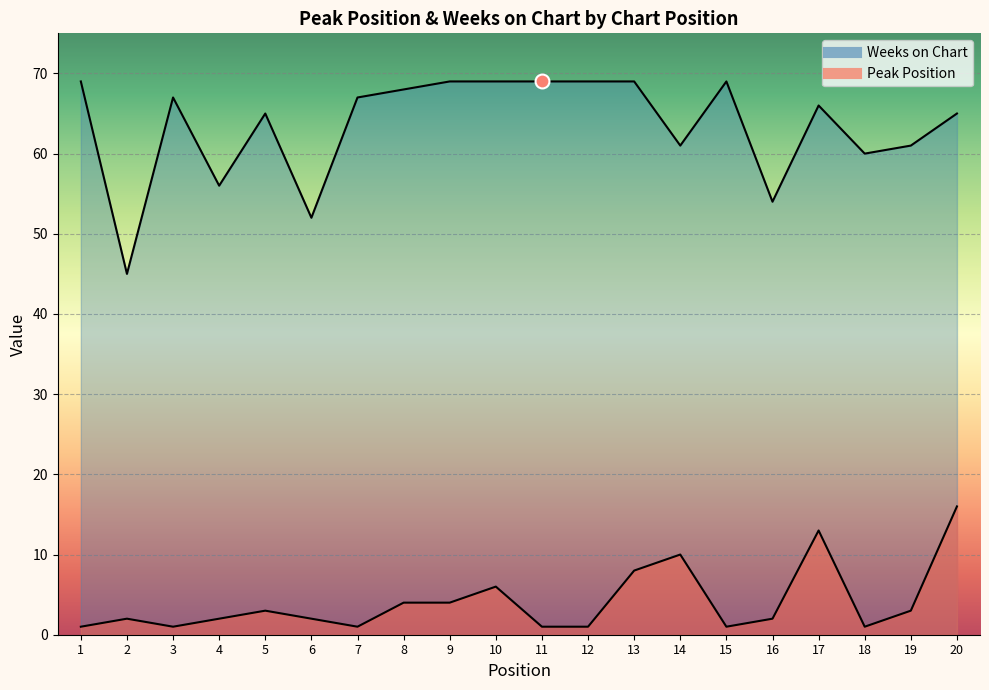

Between 17 and 18, which series saw the biggest shift?

Peak Position